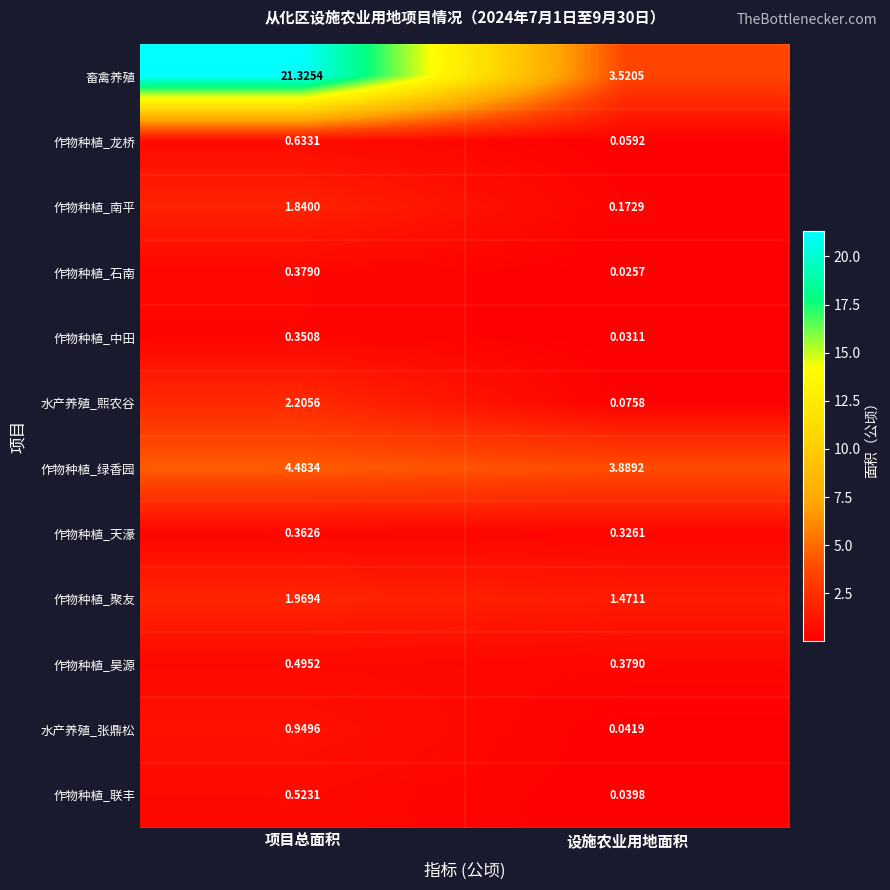

At which category does the chart reach its peak across all series?

项目总面积